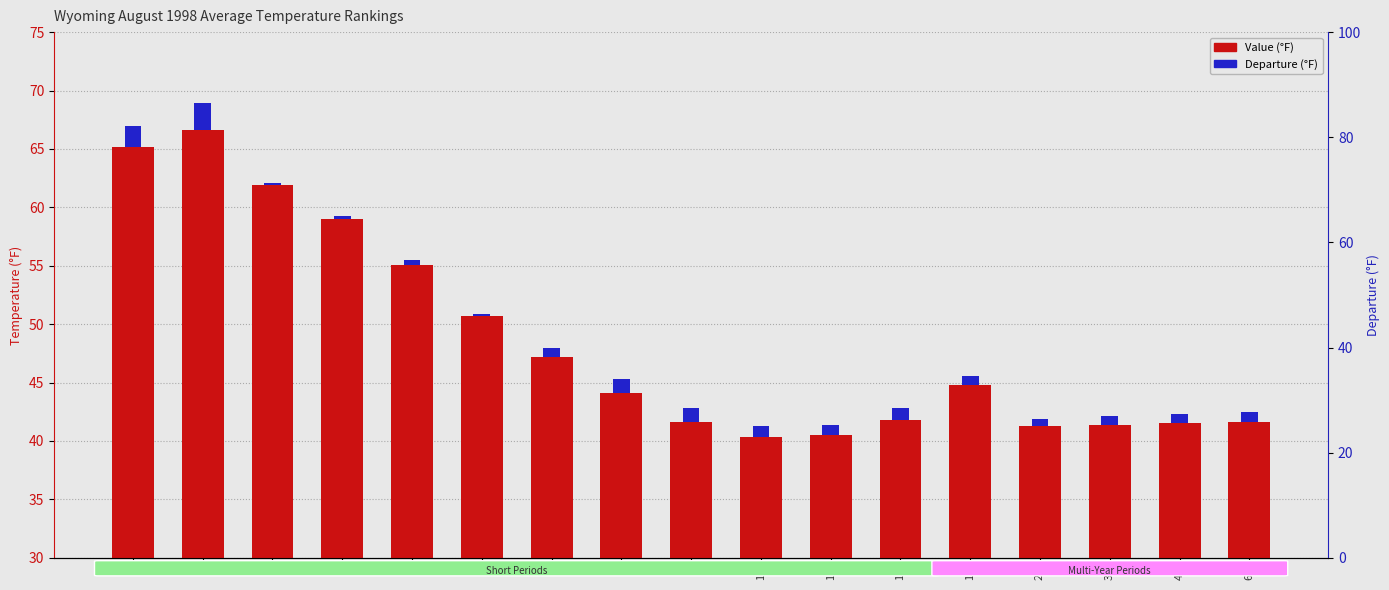

Count the number of categories in the chart.

17